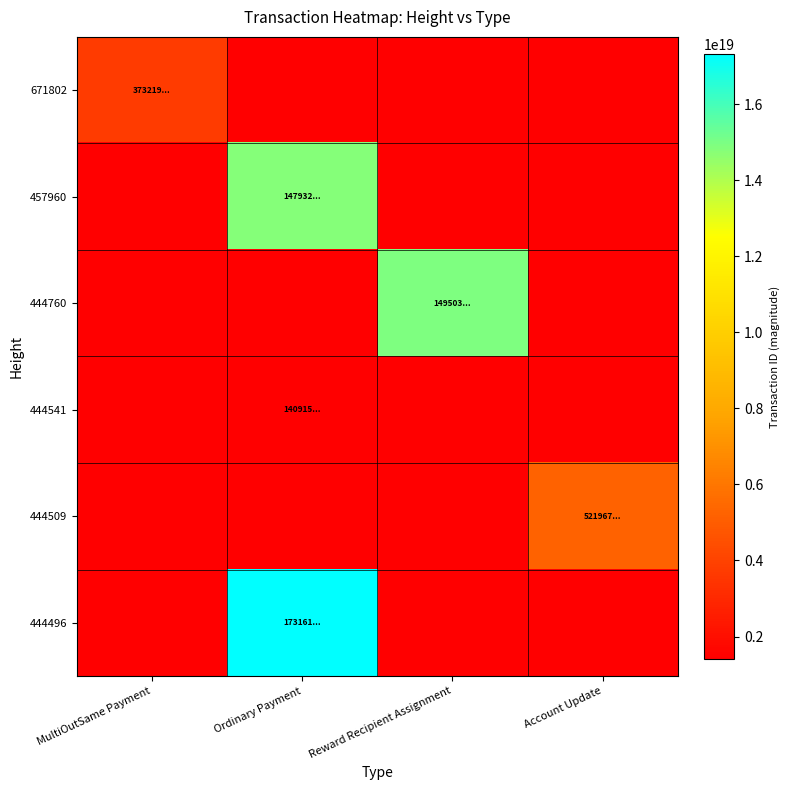

Which category has the lowest value across all series?

Ordinary Payment